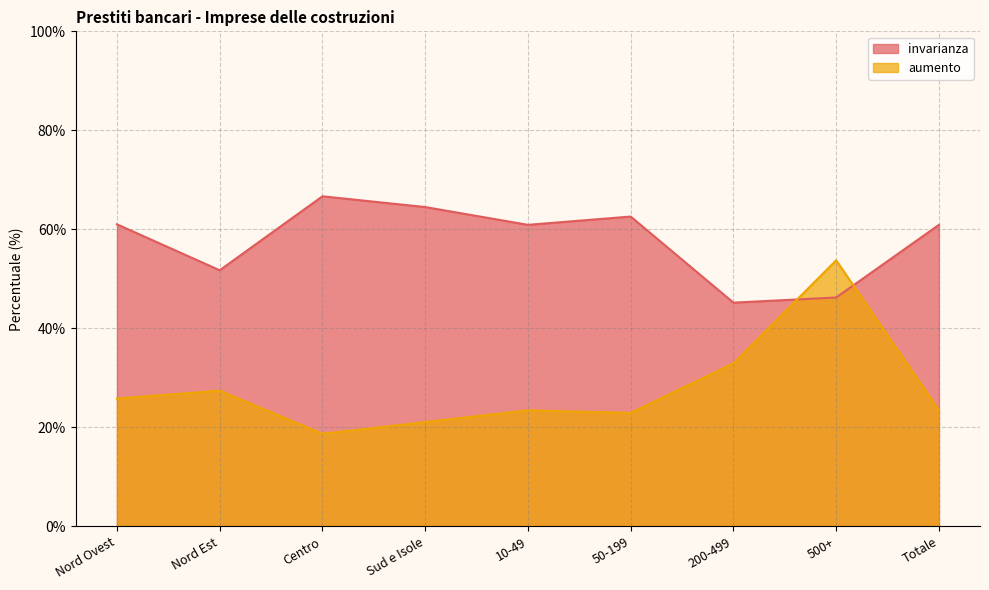

Which series has the largest range (max minus min)?

aumento